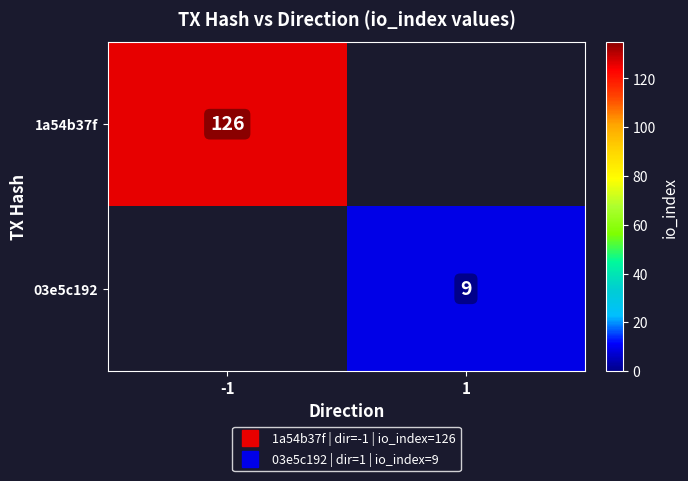

Which series has the largest range (max minus min)?

1a54b37f